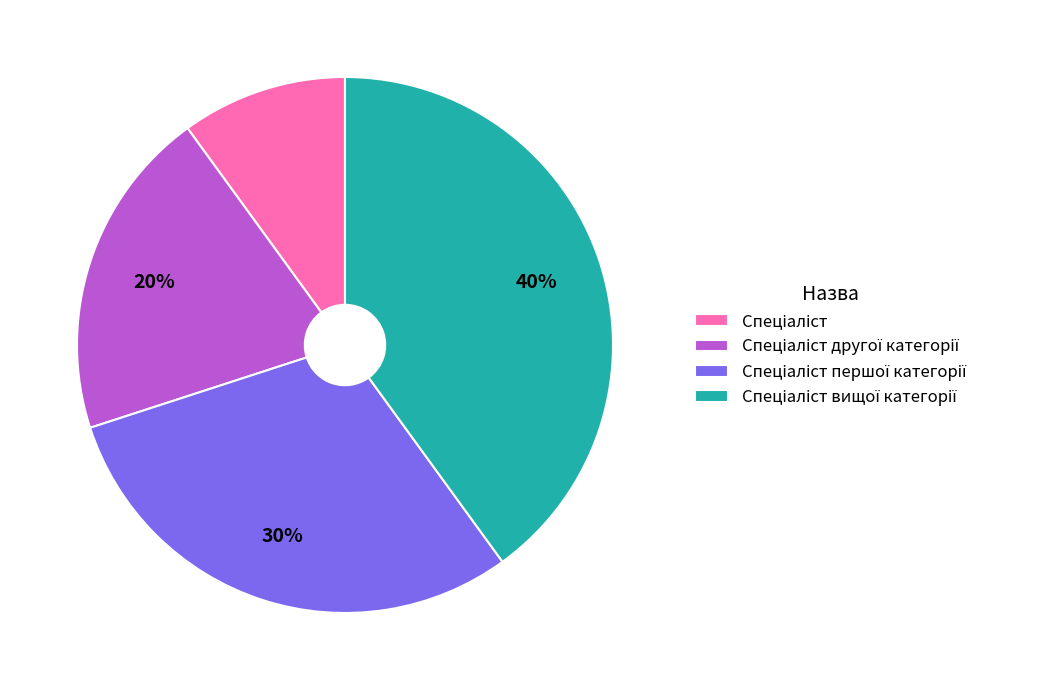

To the nearest percent, what is the difference between the largest and smallest slice percentages?

30%